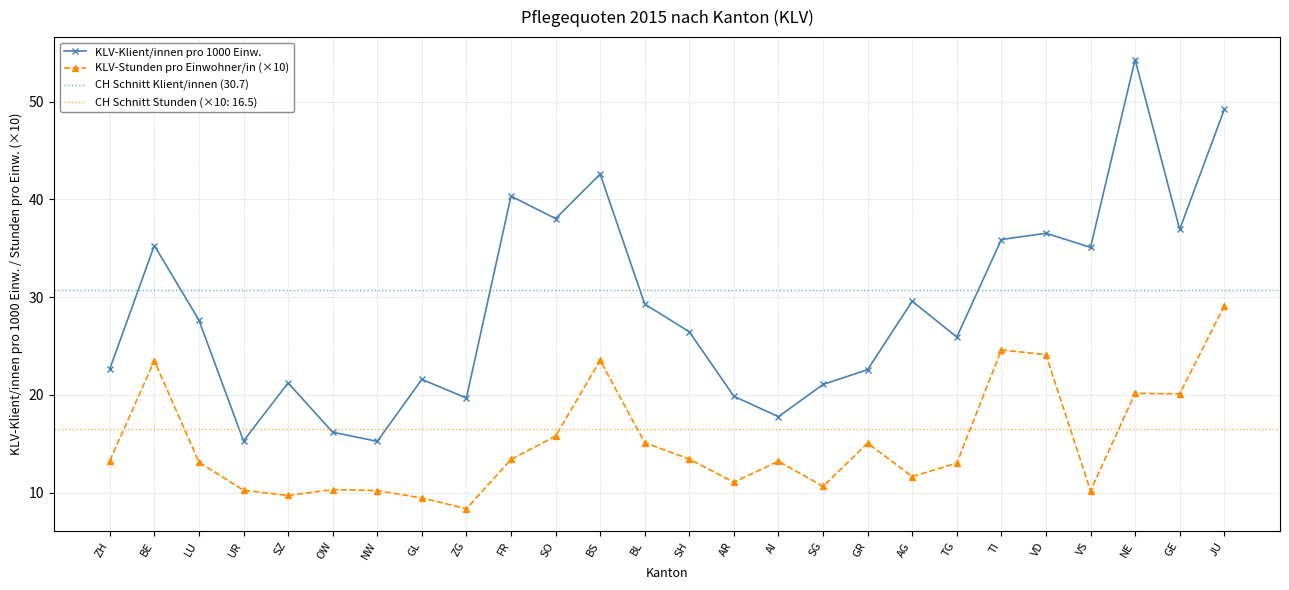

At which label is KLV-Stunden pro Einwohner/in closest to 18?

GE